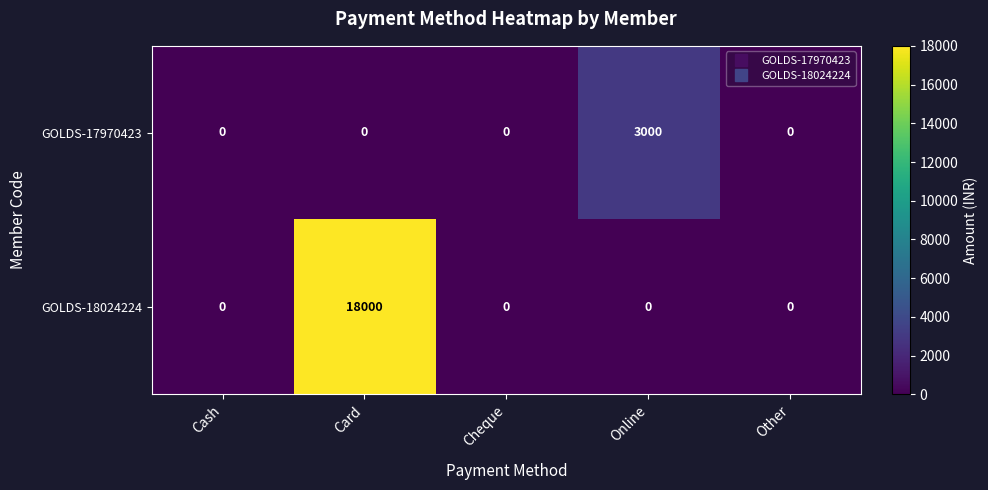

How many series are shown in this chart?

2